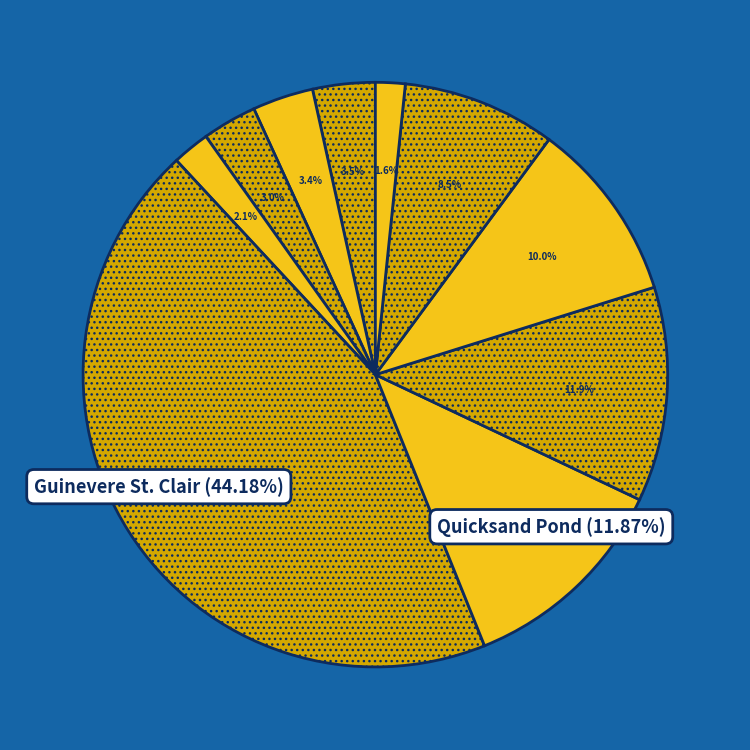

Between Grandfather Gandhi and How Sweet the Sound, which is larger?

How Sweet the Sound